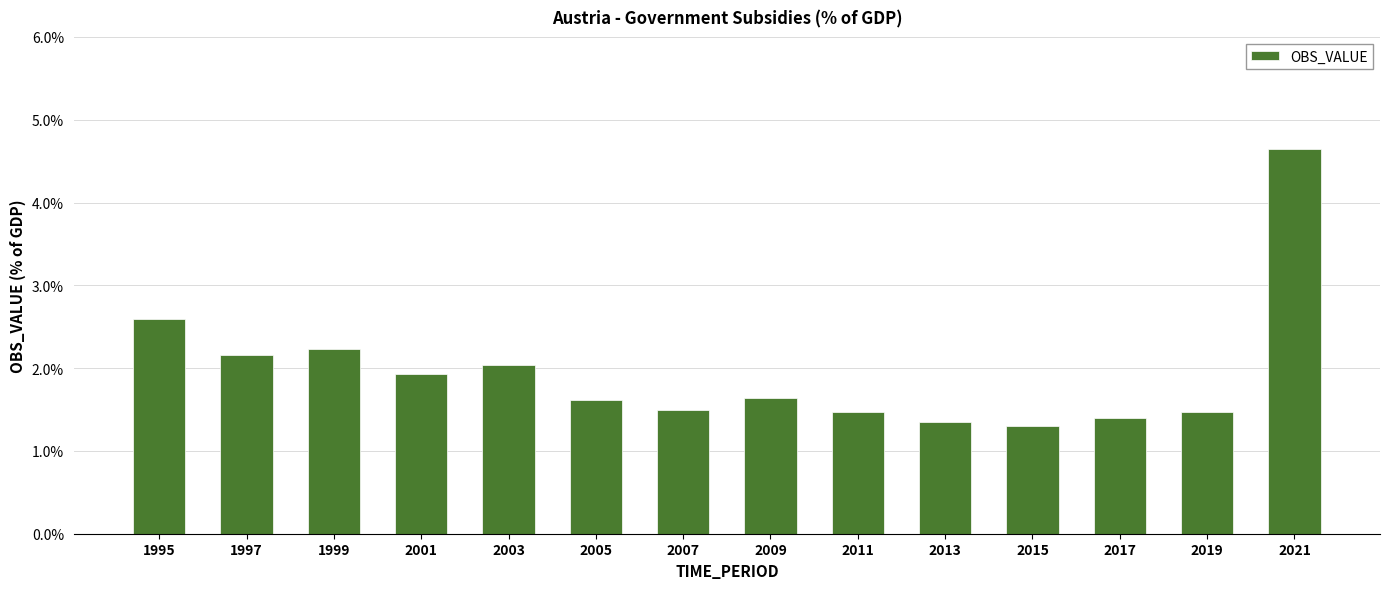

Which has a higher value, 2013 or 2019?

2019